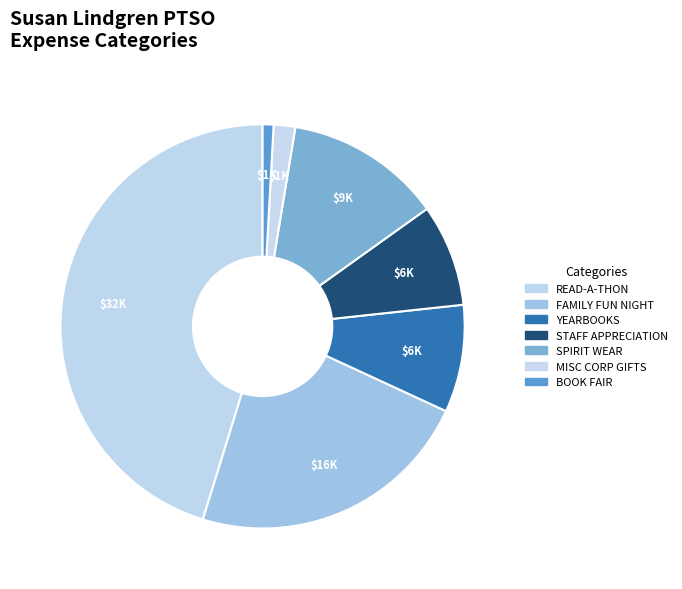

Which category has the biggest portion of the pie?

READ-A-THON